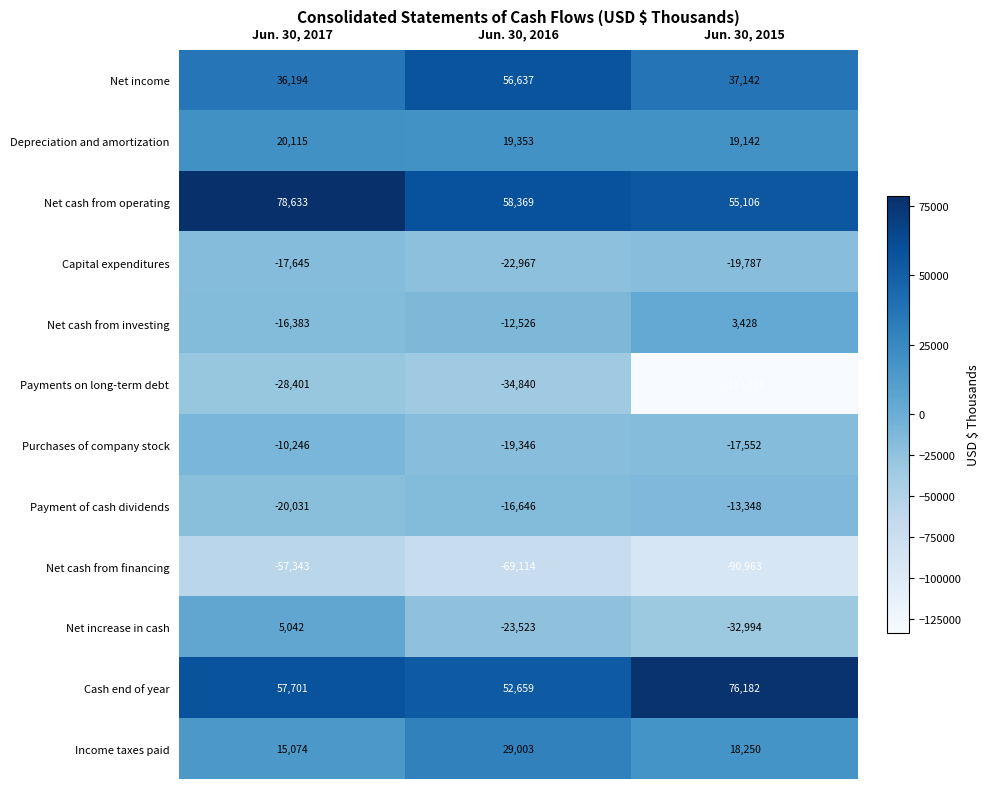

What is the smallest value displayed?

-133710